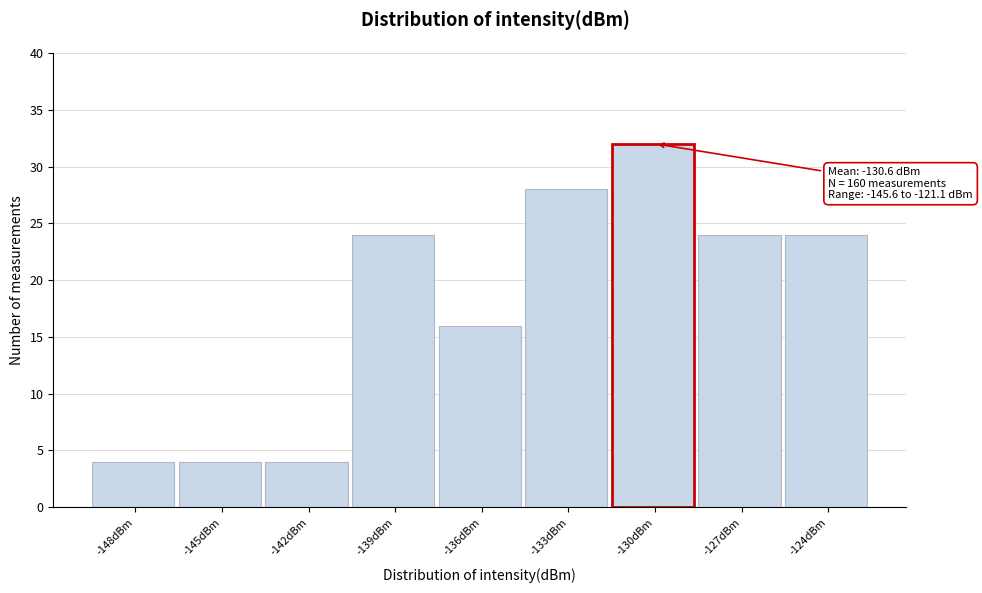

Reading left to right, list all the values displayed in this chart.

4	4	4	24	16	28	32	24	24